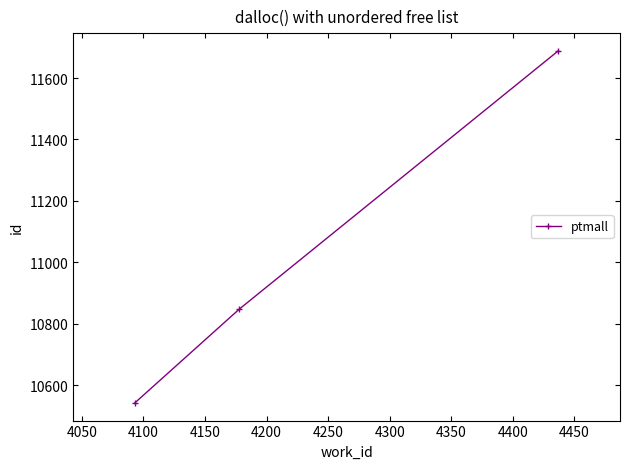

What is the value of the 2nd point from the left?

10848